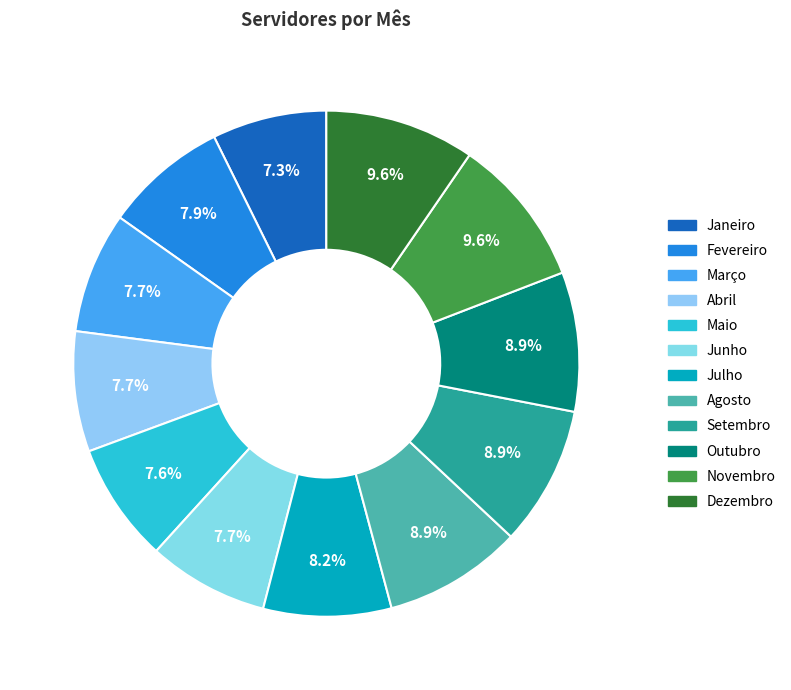

Is there a majority slice in this chart?

No